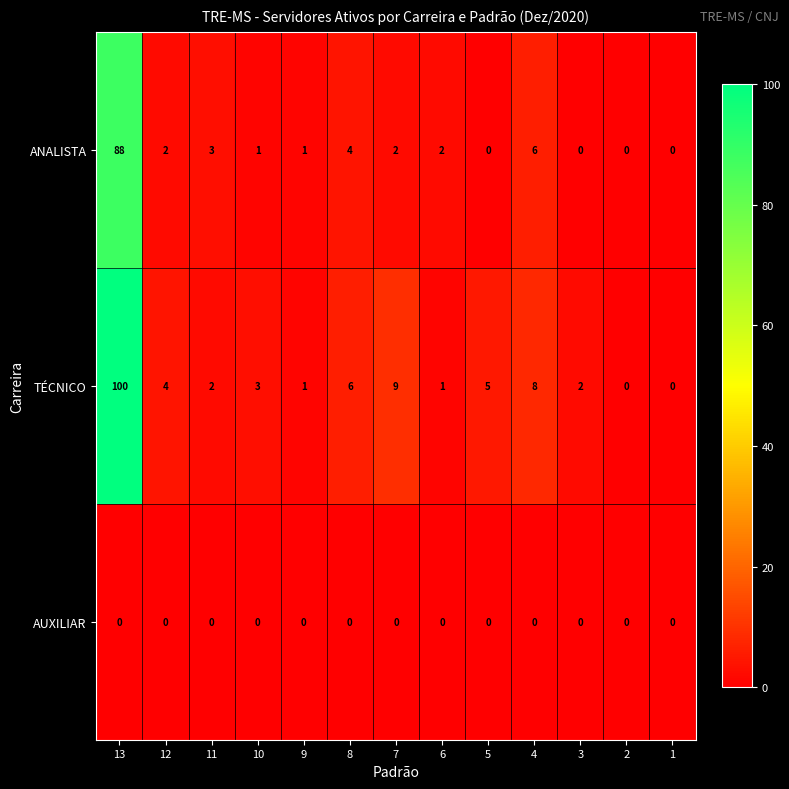

True or false: AUXILIAR has a value of 0 at 8.

True